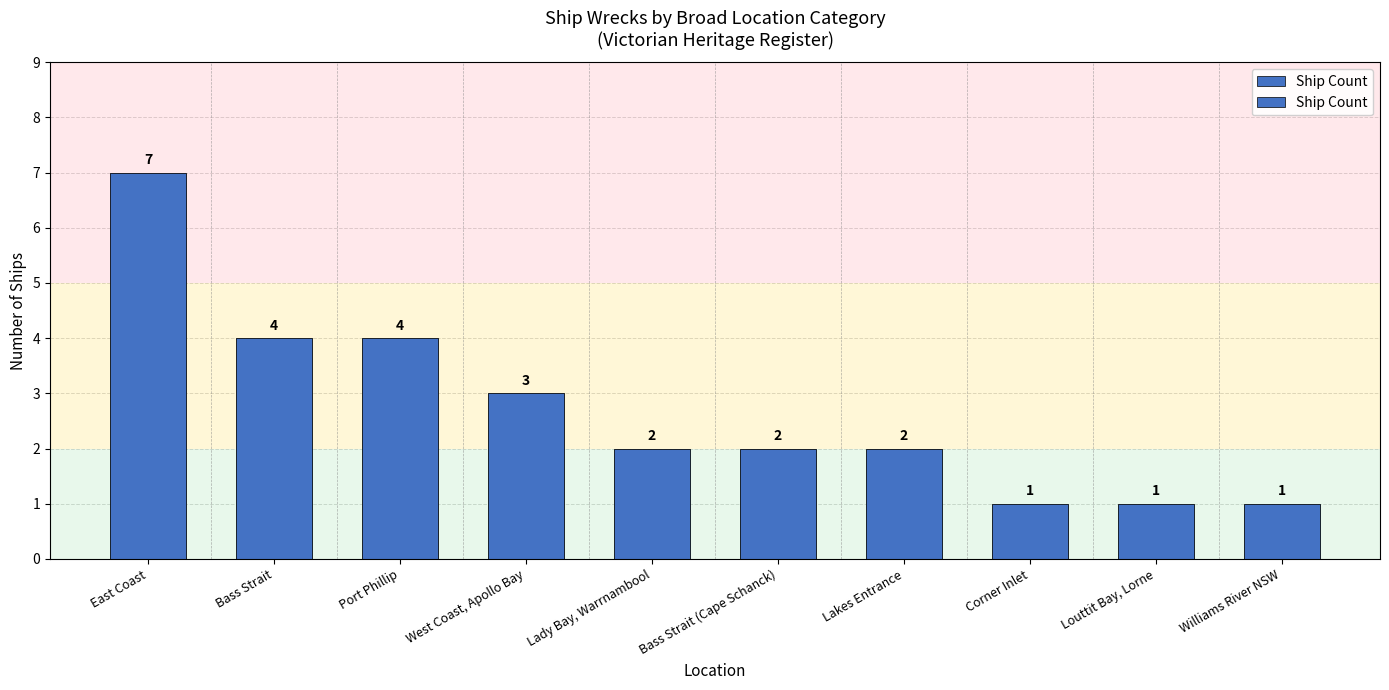

List the labels in order of value, smallest first.

Corner Inlet, Louttit Bay, Lorne, Williams River NSW, Lady Bay, Warrnambool, Bass Strait (Cape Schanck), Lakes Entrance, West Coast, Apollo Bay, Bass Strait, Port Phillip, East Coast